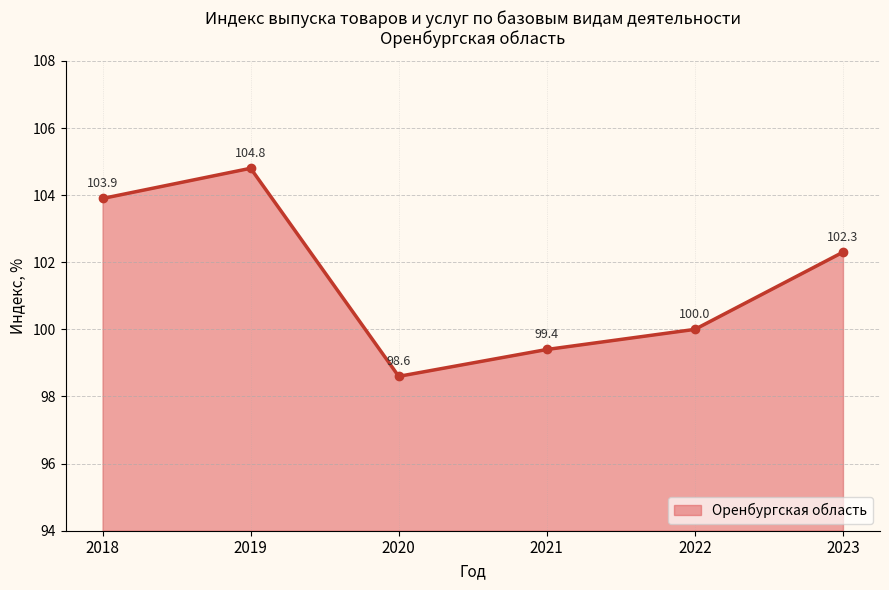

Where is the first local minimum?

2020